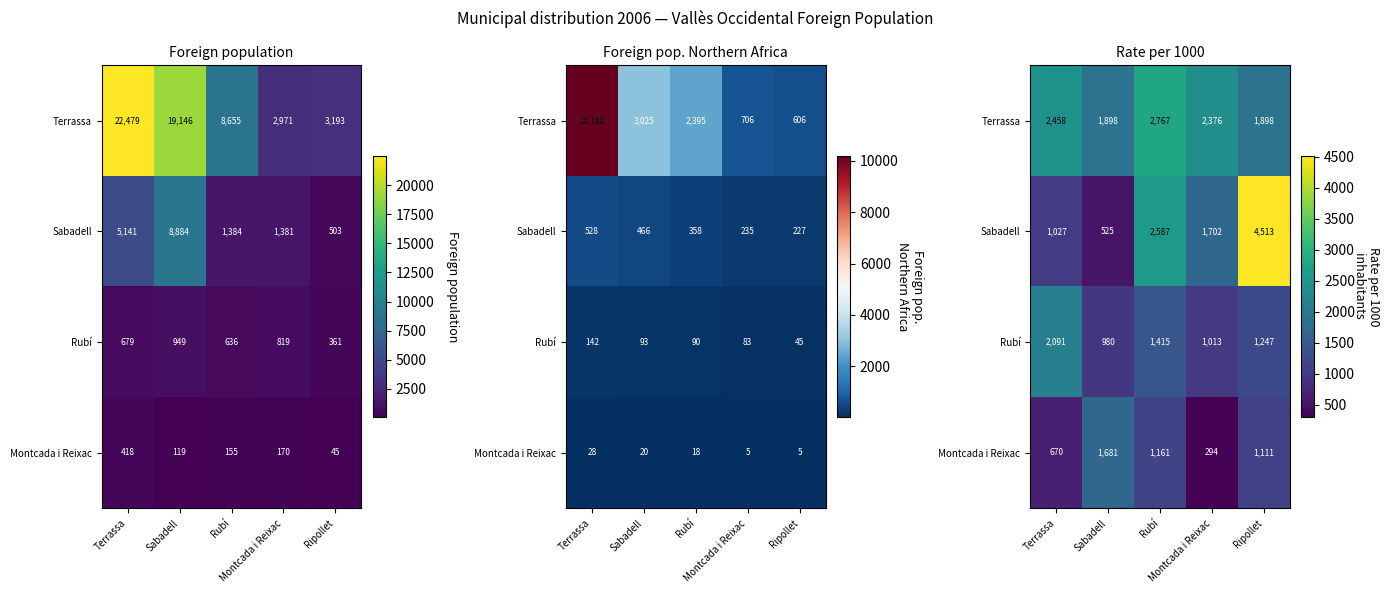

What is the sum of all Terrassa values?

11397